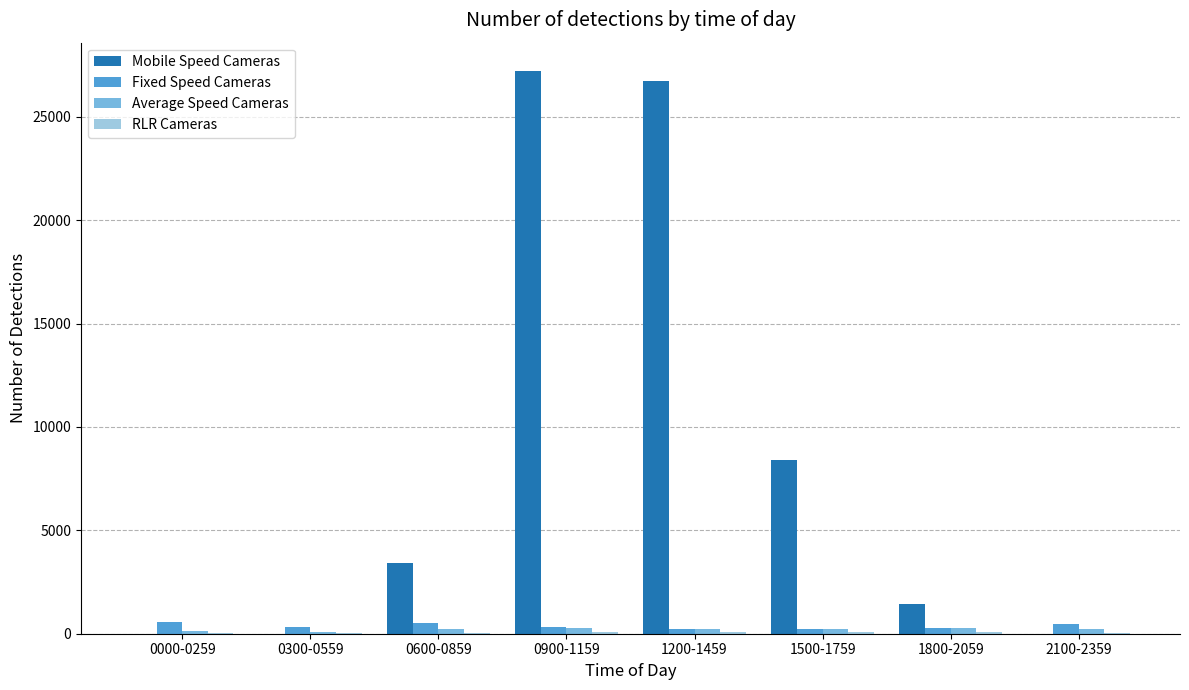

True or false: Average Speed Cameras has a value of 214 at 1200-1459.

True